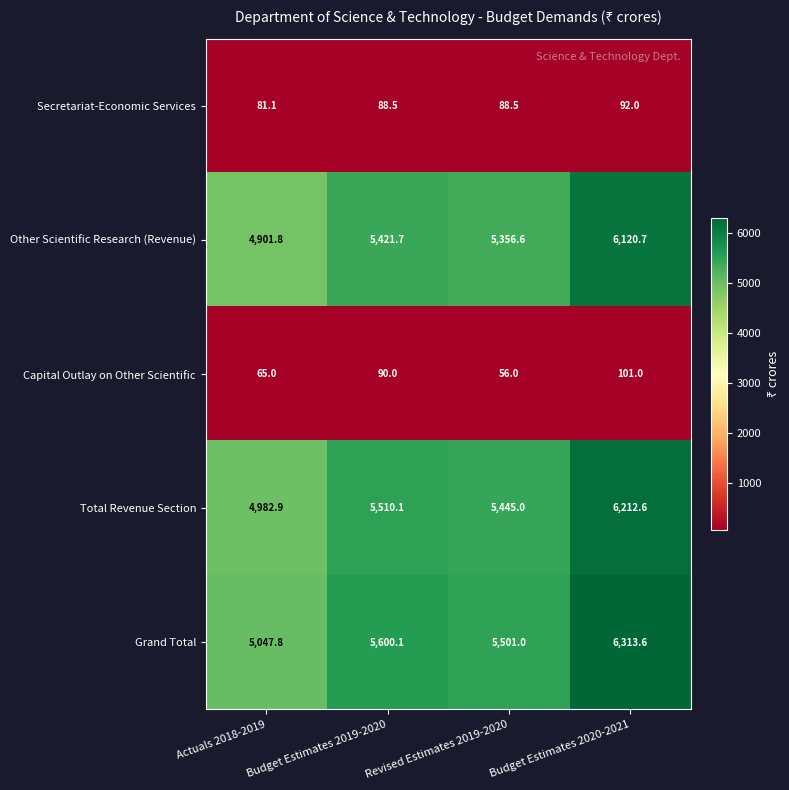

At which category is the sum across all series the highest?

Budget Estimates 2020-2021